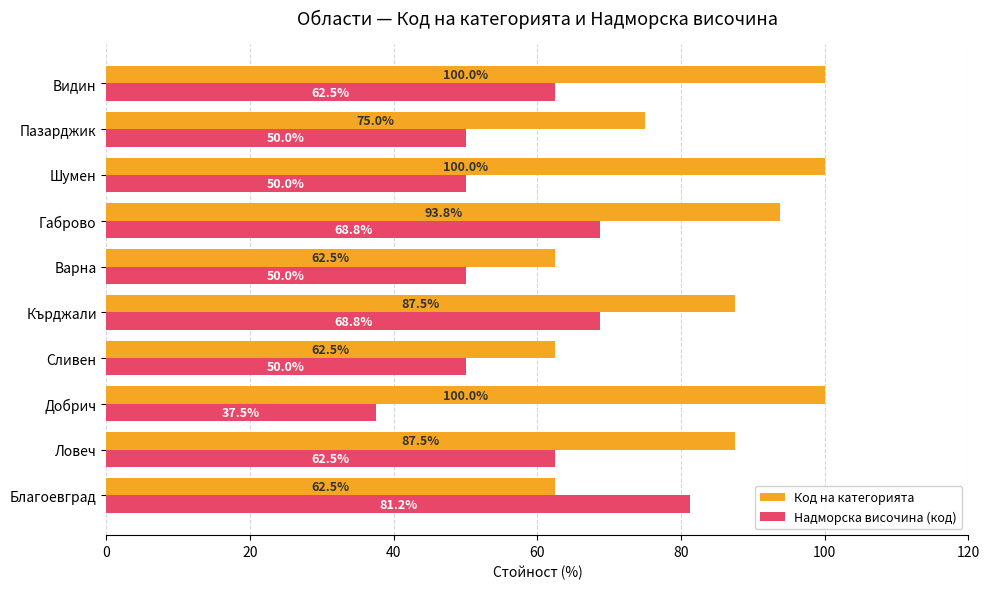

The Код на категорията series shows 173.1 at Видин. True or false?

False